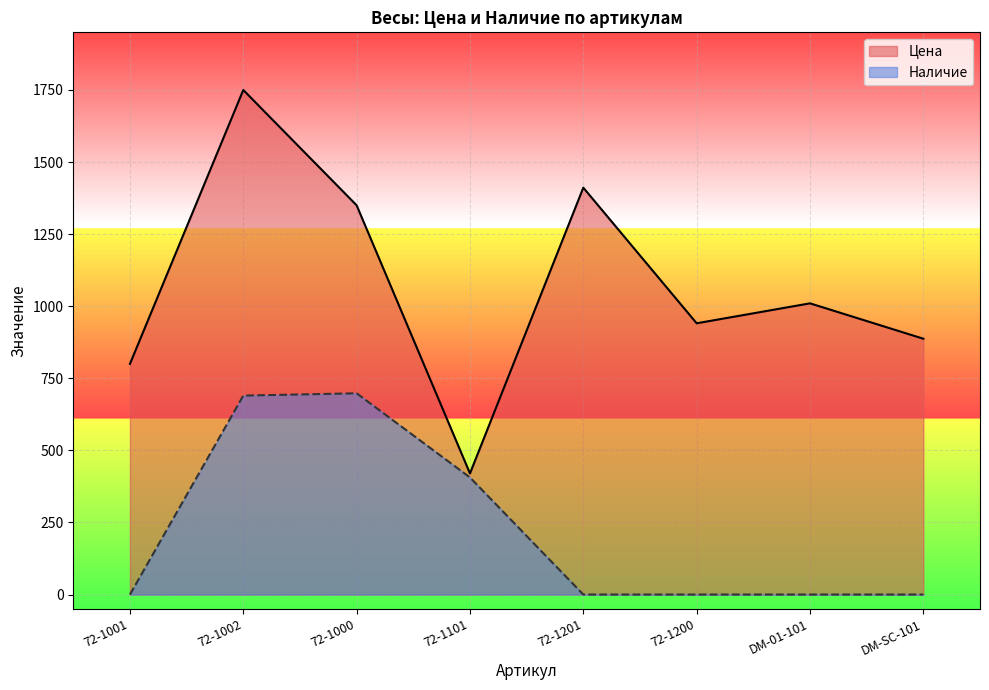

What are all the series names shown in the legend?

Цена, Наличие